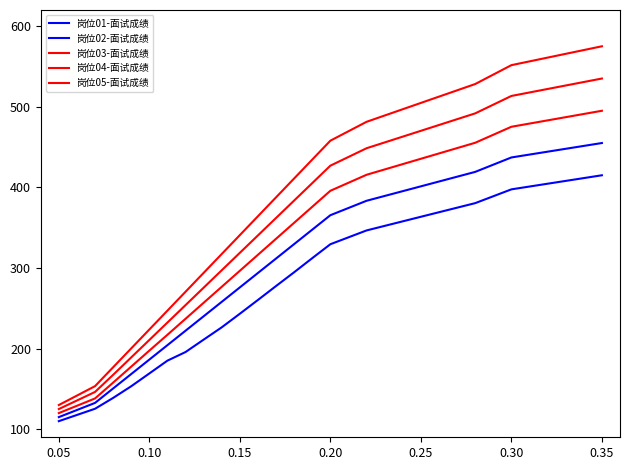

Which label corresponds to the smallest value in the chart?

0.05